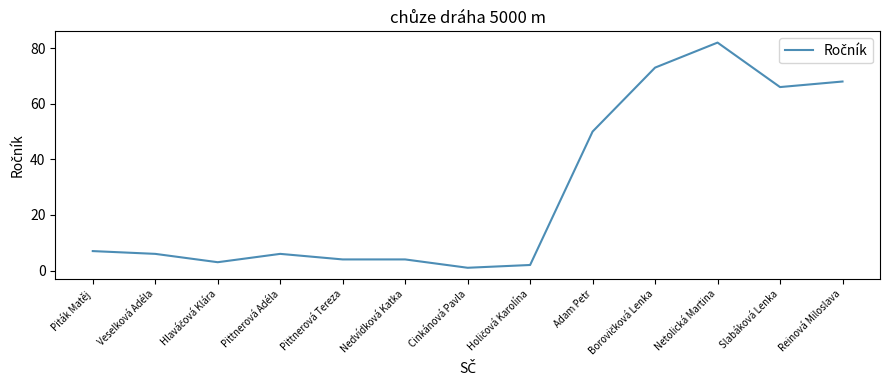

What position from the left is Cinkánová Pavla?

7